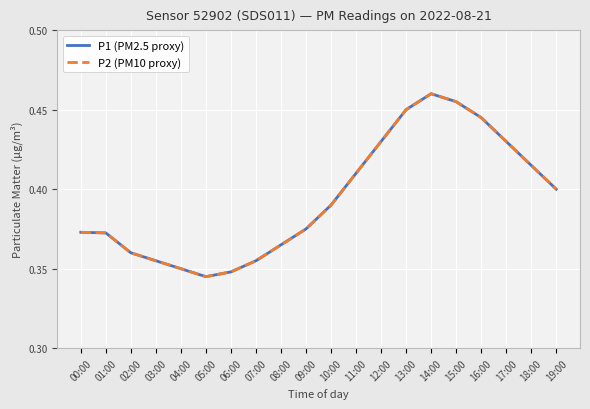

Which category has the highest value in the P2 (PM10 proxy) series?

14:00